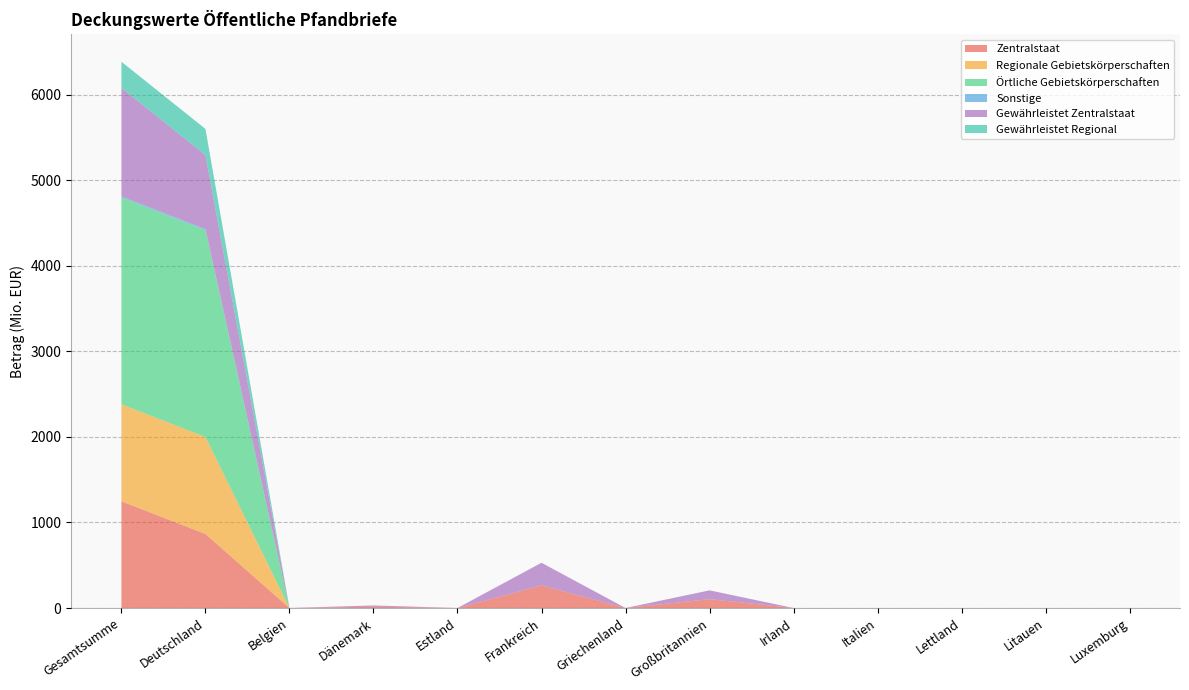

Reading left to right, what are all the values shown in this chart?

Zentralstaat: Gesamtsumme=1248.1	Deutschland=865.4	Belgien=0.0	Dänemark=15.0	Estland=0.0	Frankreich=264.5	Griechenland=0.0	Großbritannien=103.2	Irland=0.0	Italien=0.0	Lettland=0.0	Litauen=0.0	Luxemburg=0.0
Regionale Gebietskörperschaften: Gesamtsumme=1133.9	Deutschland=1133.9	Belgien=0.0	Dänemark=0.0	Estland=0.0	Frankreich=0.0	Griechenland=0.0	Großbritannien=0.0	Irland=0.0	Italien=0.0	Lettland=0.0	Litauen=0.0	Luxemburg=0.0
Örtliche Gebietskörperschaften: Gesamtsumme=2418.8	Deutschland=2418.8	Belgien=0.0	Dänemark=0.0	Estland=0.0	Frankreich=0.0	Griechenland=0.0	Großbritannien=0.0	Irland=0.0	Italien=0.0	Lettland=0.0	Litauen=0.0	Luxemburg=0.0
Sonstige: Gesamtsumme=12.3	Deutschland=12.3	Belgien=0.0	Dänemark=0.0	Estland=0.0	Frankreich=0.0	Griechenland=0.0	Großbritannien=0.0	Irland=0.0	Italien=0.0	Lettland=0.0	Litauen=0.0	Luxemburg=0.0
Gewährleistet Zentralstaat: Gesamtsumme=1268.1	Deutschland=865.4	Belgien=0.0	Dänemark=15.0	Estland=0.0	Frankreich=264.5	Griechenland=0.0	Großbritannien=103.2	Irland=0.0	Italien=0.0	Lettland=0.0	Litauen=0.0	Luxemburg=0.0
Gewährleistet Regional: Gesamtsumme=305.6	Deutschland=305.6	Belgien=0.0	Dänemark=0.0	Estland=0.0	Frankreich=0.0	Griechenland=0.0	Großbritannien=0.0	Irland=0.0	Italien=0.0	Lettland=0.0	Litauen=0.0	Luxemburg=0.0